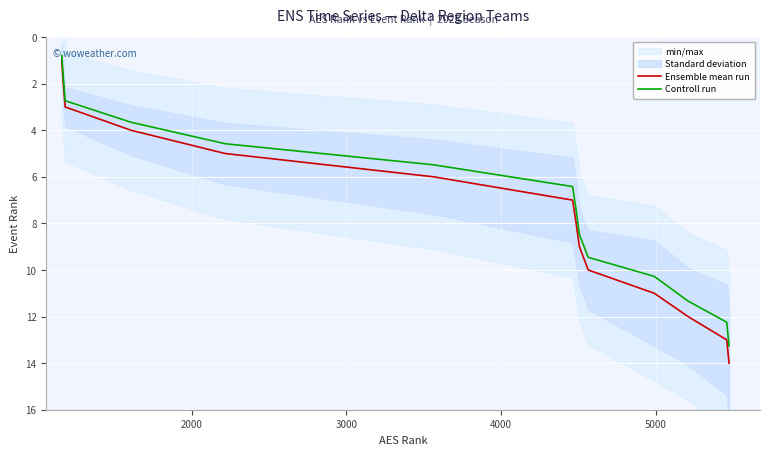

What is the value of the Ensemble mean run point at the 5th from the left?

5.0